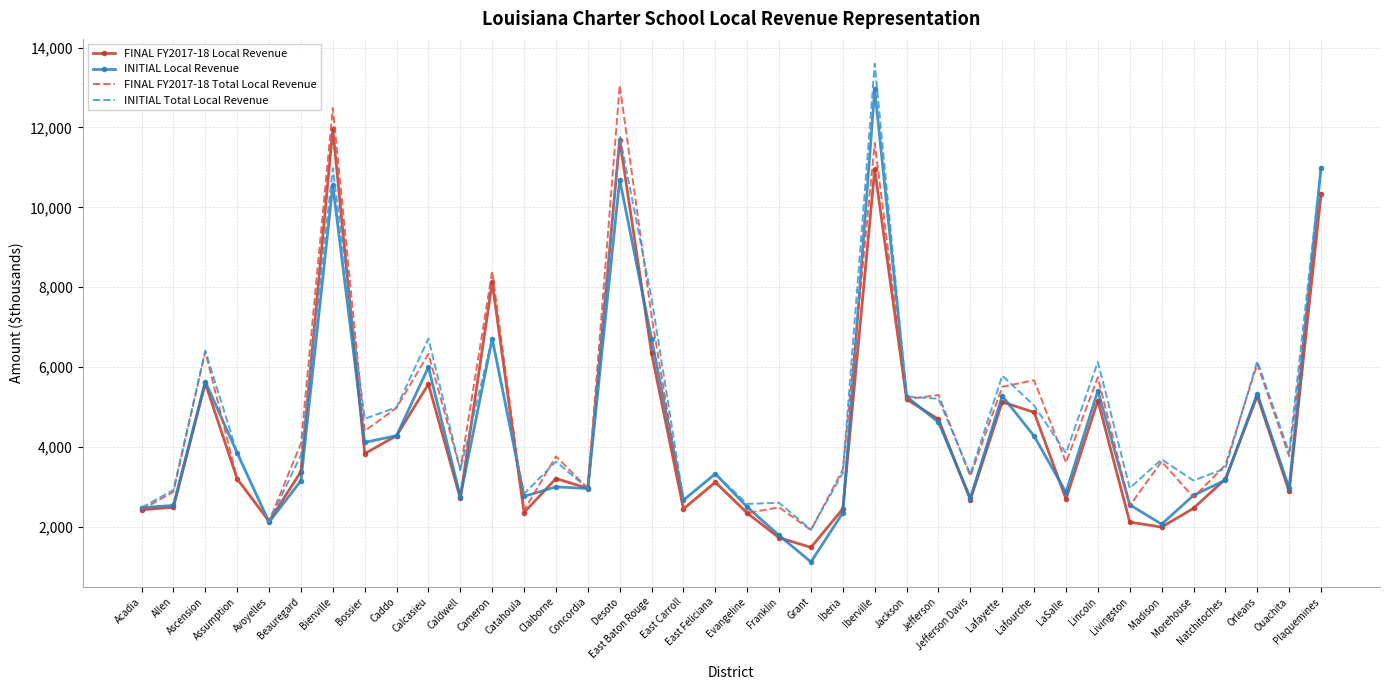

Which category has the highest value in the INITIAL Total Local Revenue series?

Iberville